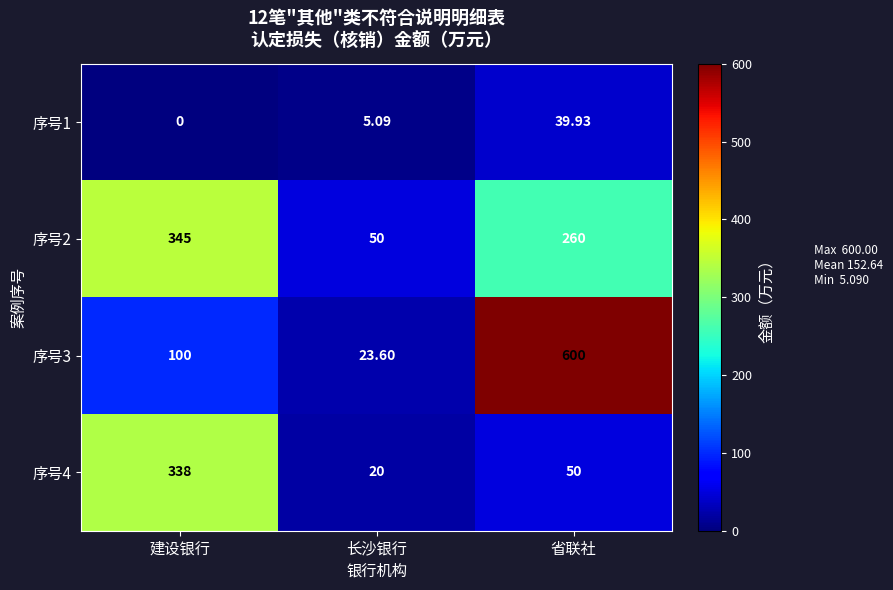

Rank the series by their maximum value, from lowest to highest.

序号1, 序号4, 序号2, 序号3